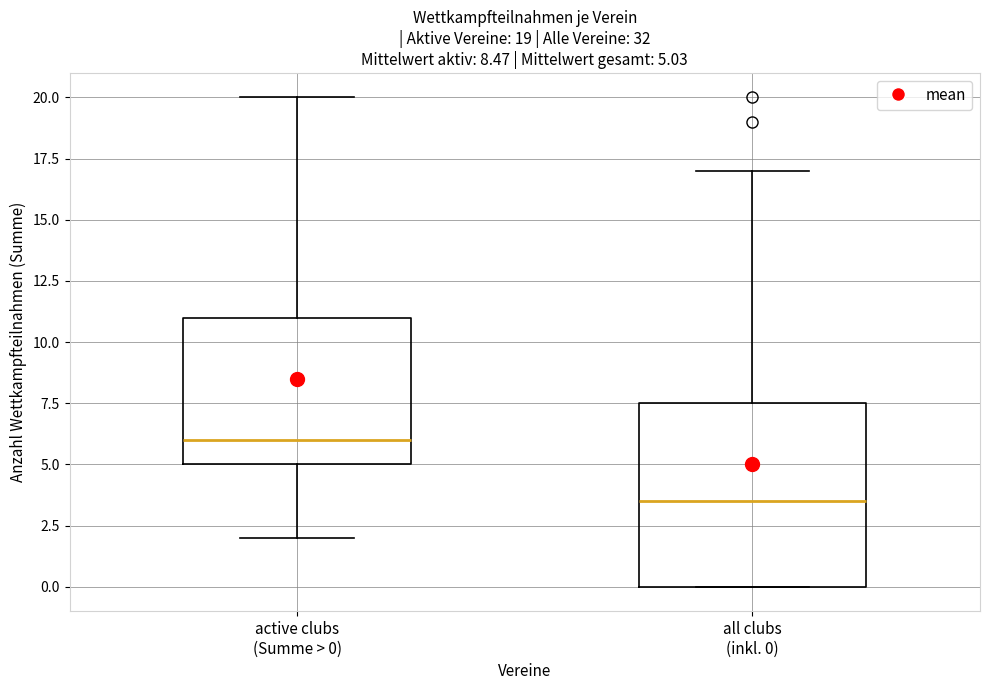

Which box has the lowest median line?

all clubs (inkl. 0)